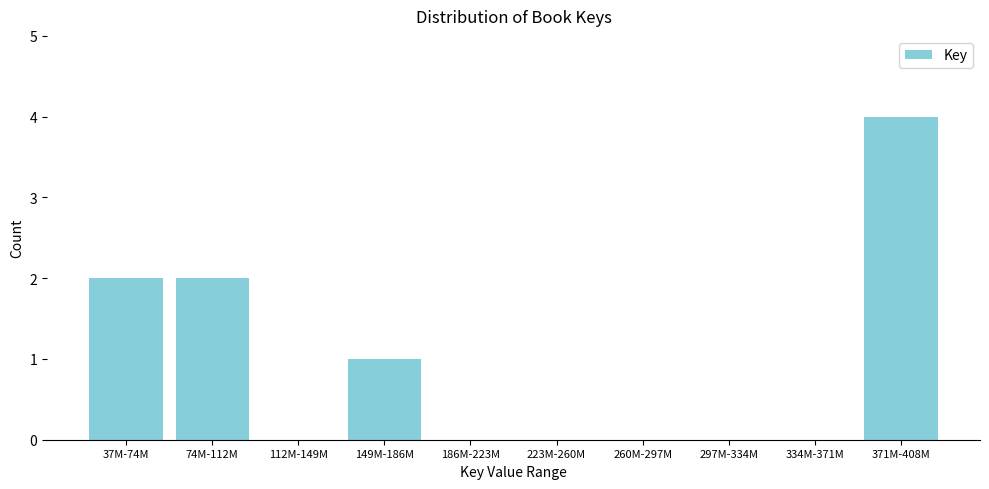

Reading right to left, what are all the values shown in this chart?

371M-408M=4	334M-371M=0	297M-334M=0	260M-297M=0	223M-260M=0	186M-223M=0	149M-186M=1	112M-149M=0	74M-112M=2	37M-74M=2